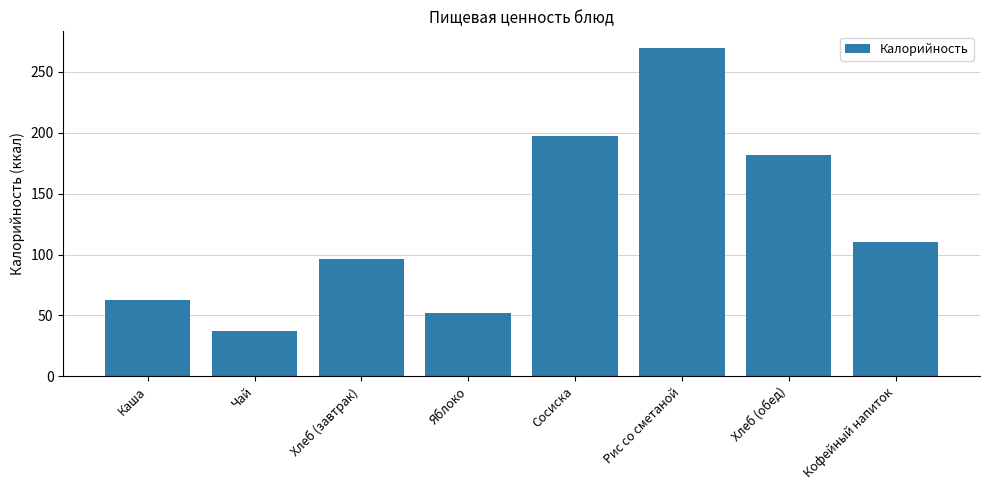

What is the label of the 8th bar from the right?

Каша